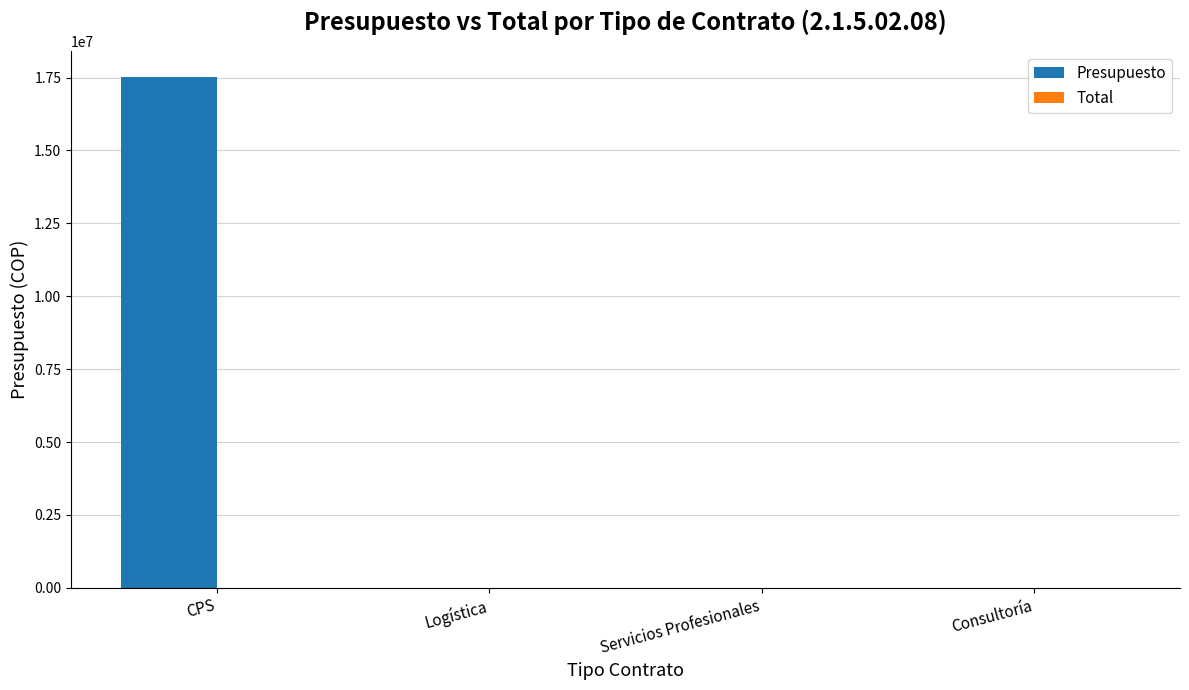

Which series changed the most between CPS and Servicios Profesionales?

Presupuesto